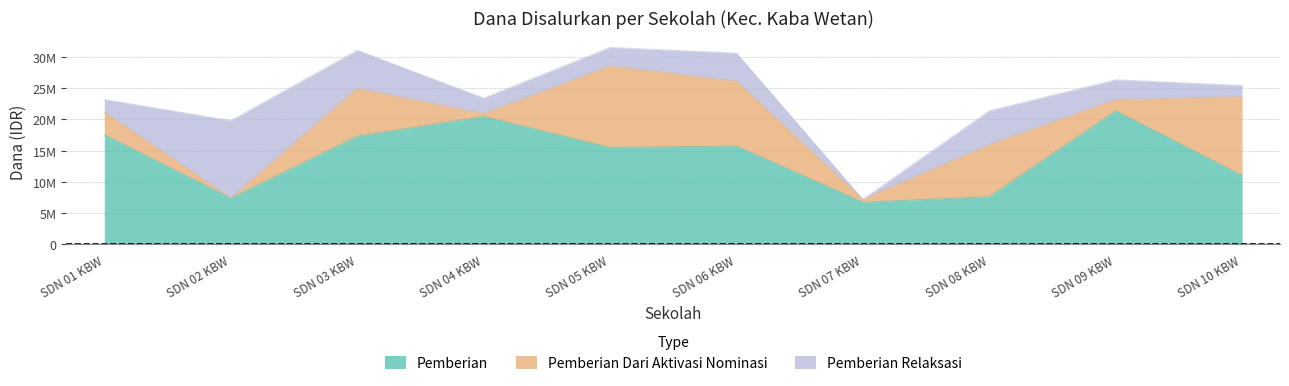

True or false: Pemberian and Pemberian Relaksasi intersect in this chart.

True